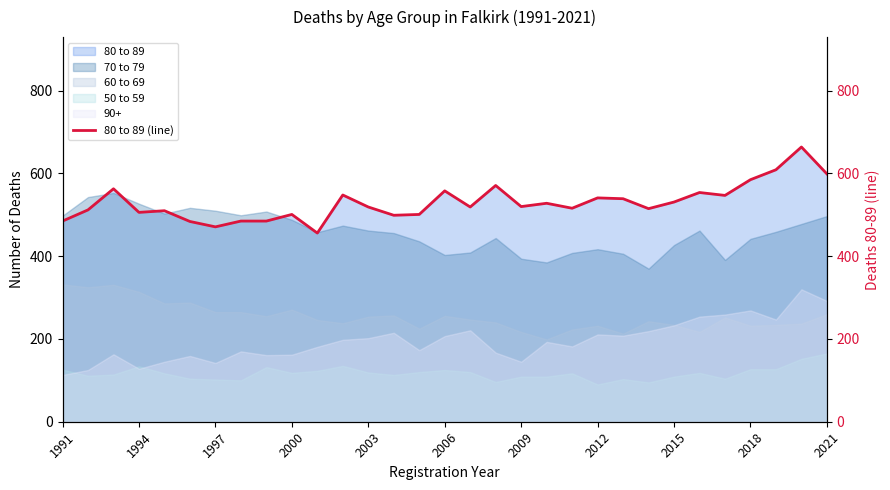

True or false: 60 to 69 and 50 to 59 cross at least once.

False